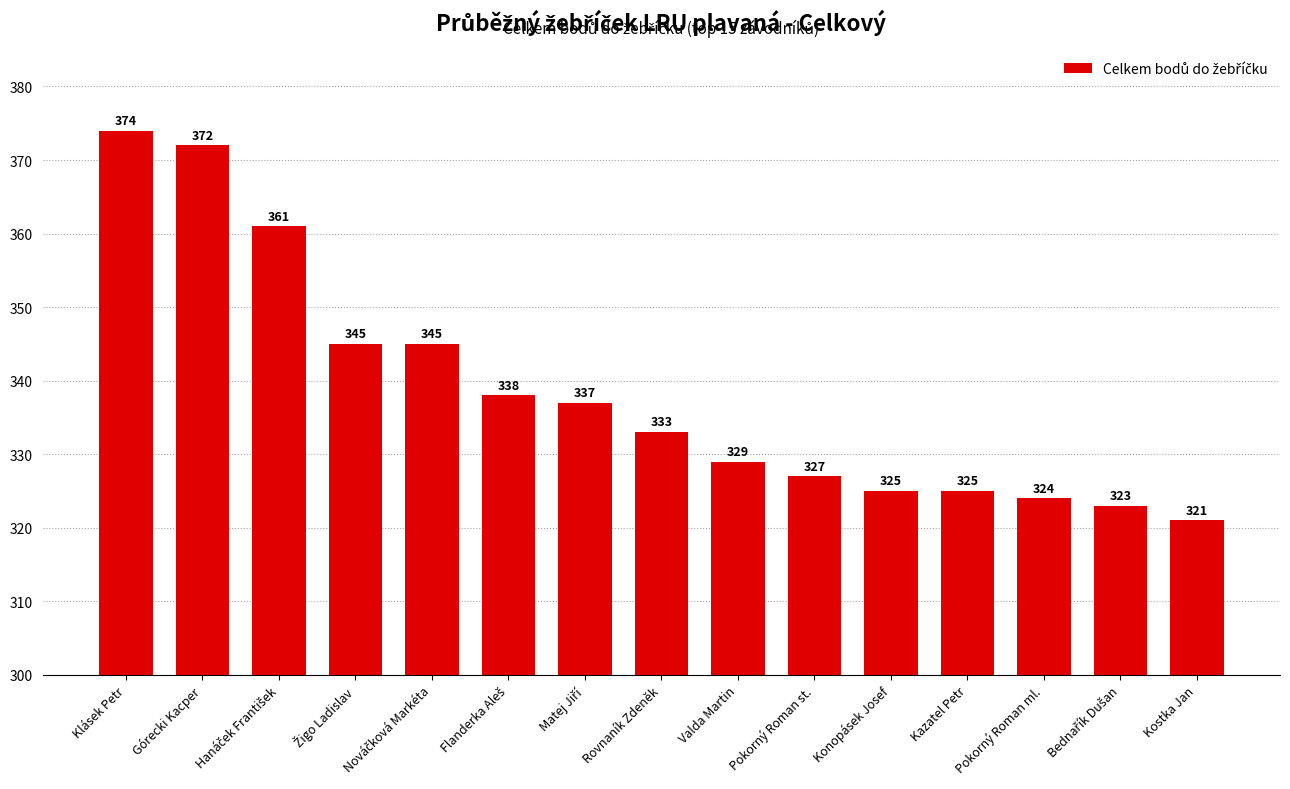

What is the value of the 10th bar from the left?

327